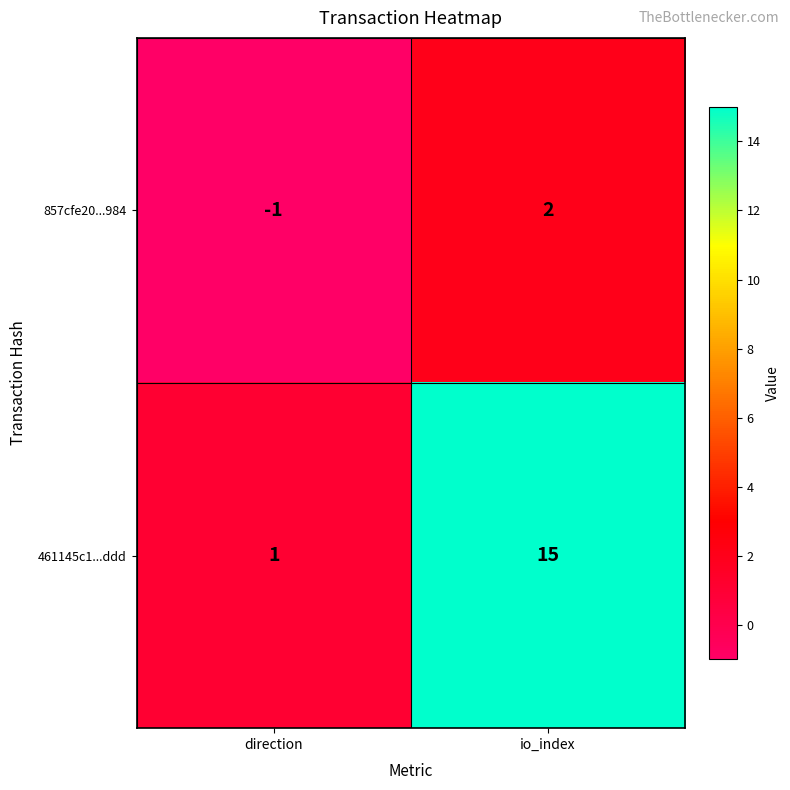

What is the sum of the 461145c1...ddd values at io_index and direction?

16